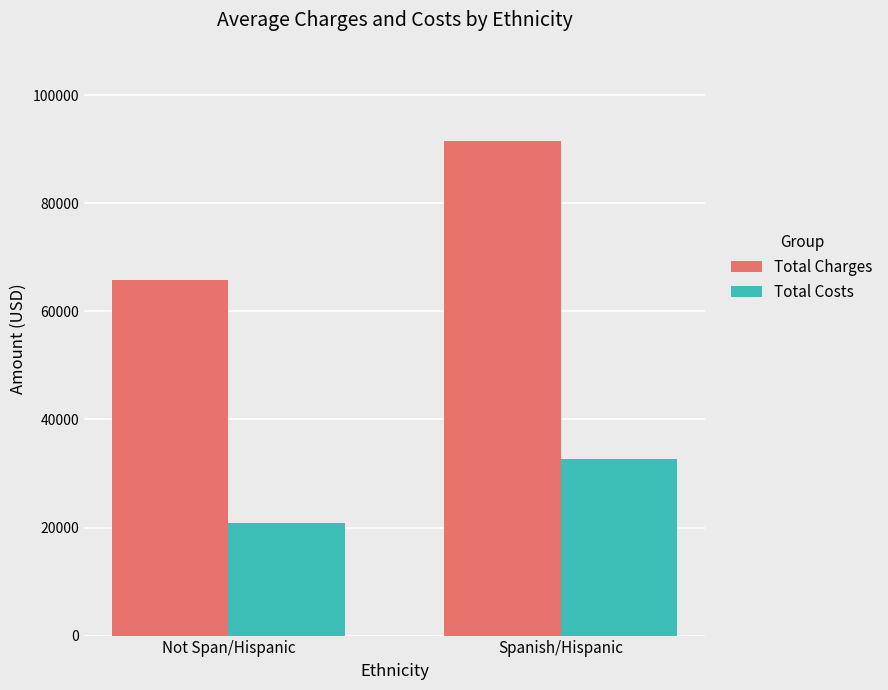

At which category is the sum across all series the highest?

Spanish/Hispanic